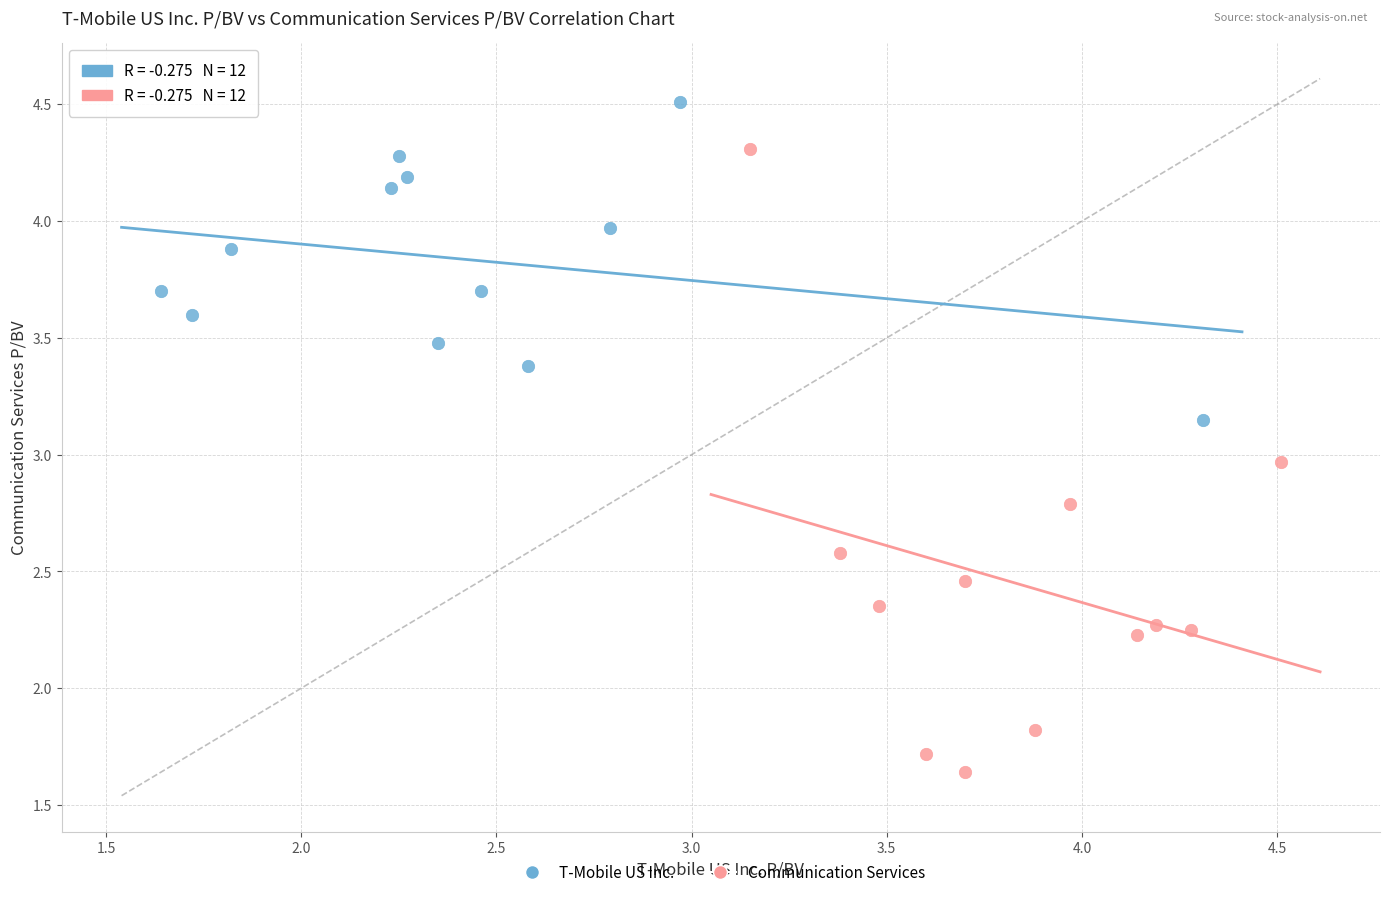

What are all the series names shown in the legend?

T-Mobile US Inc., Communication Services